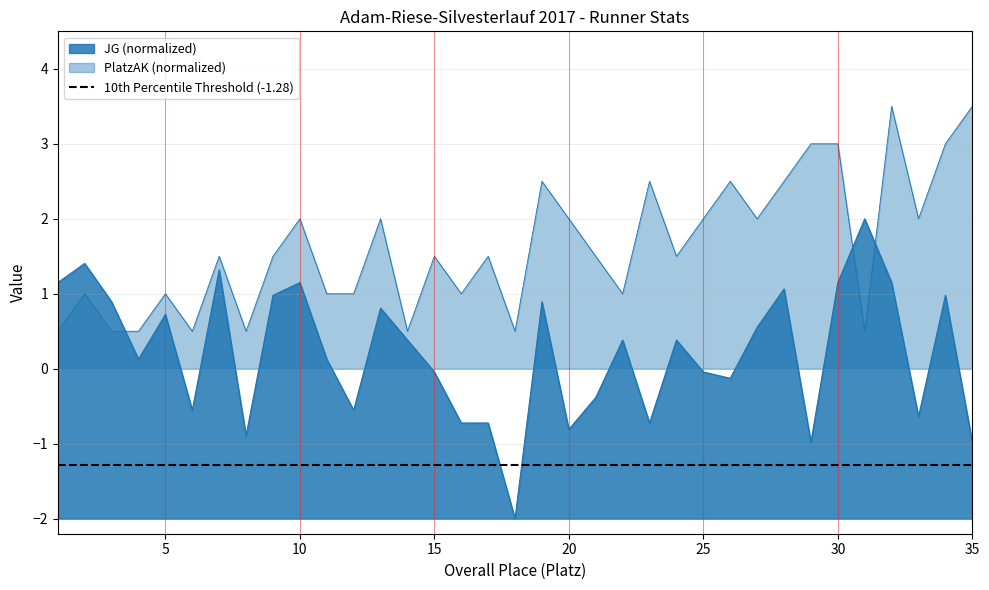

True or false: PlatzAK has more than 2 points higher than both neighbors.

True